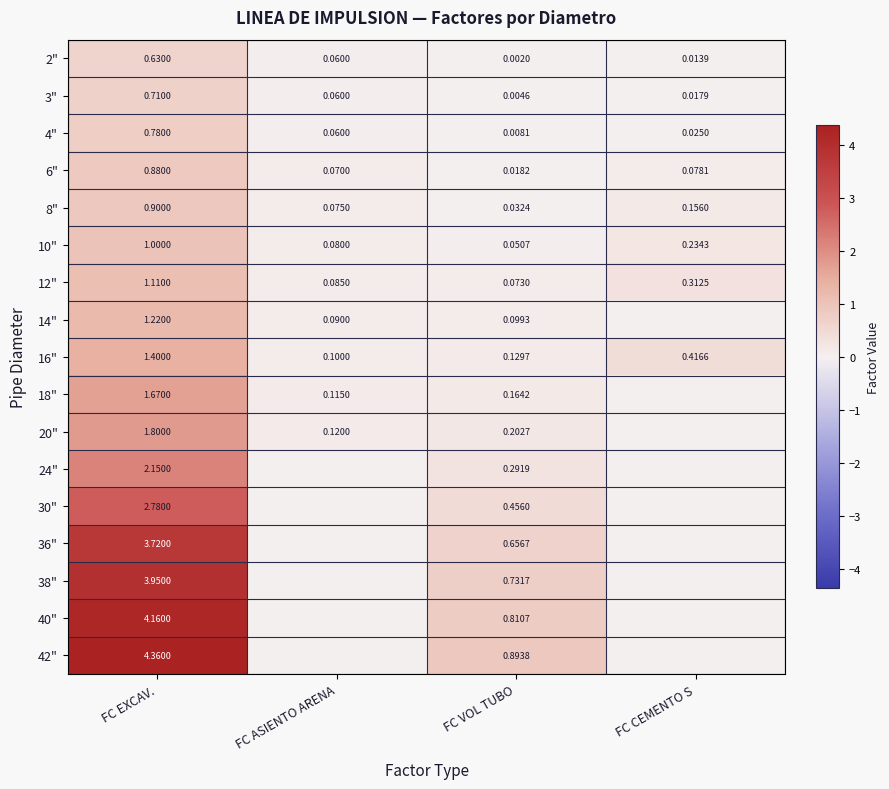

Is the value of 10" at FC ASIENTO ARENA greater than the value of 20" at FC EXCAV.?

No